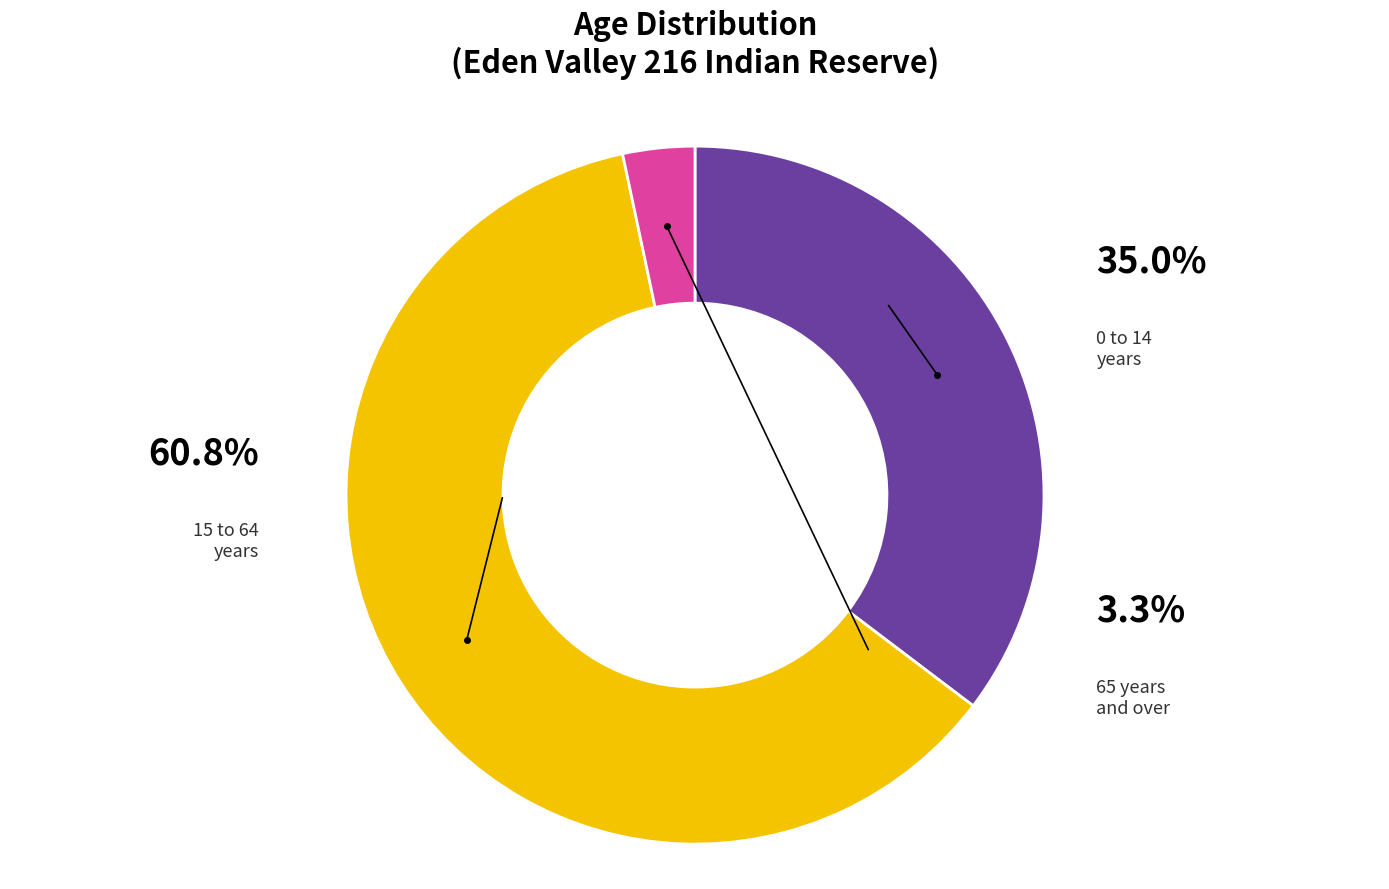

Is the sum of 65 years and over and 0 to 14 years greater than half?

No